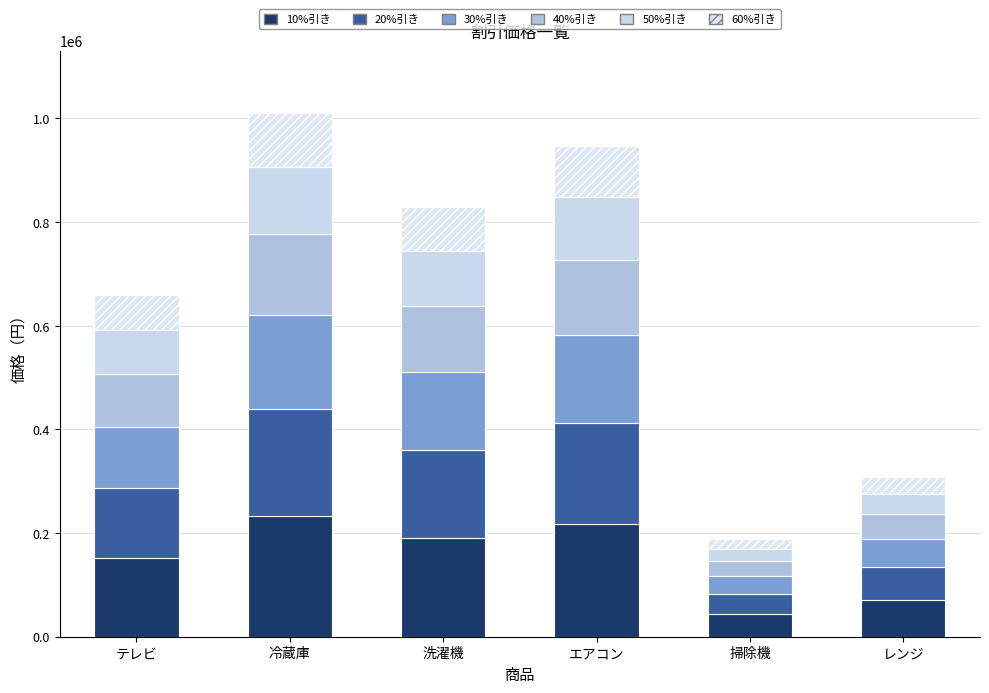

How many distinct data groups are displayed?

6